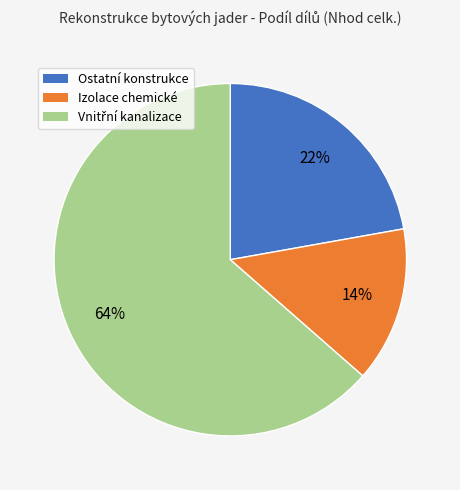

Is there any slice that represents more than half of the pie?

Yes